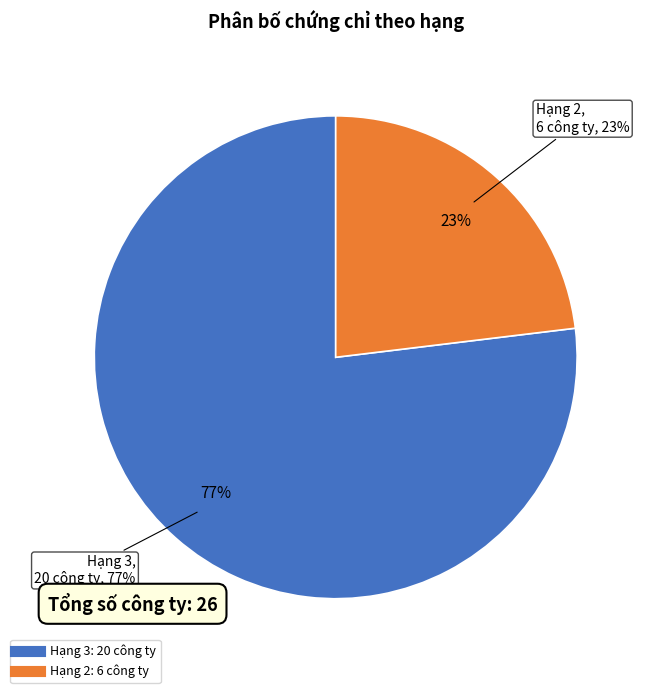

Combined, do Hạng 3 and Hạng 2 account for over 50%?

Yes